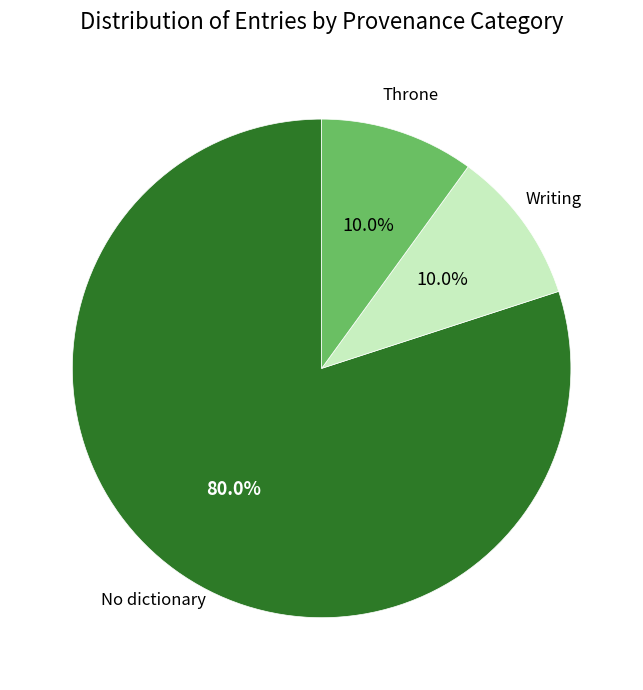

Does any single category account for the majority?

Yes